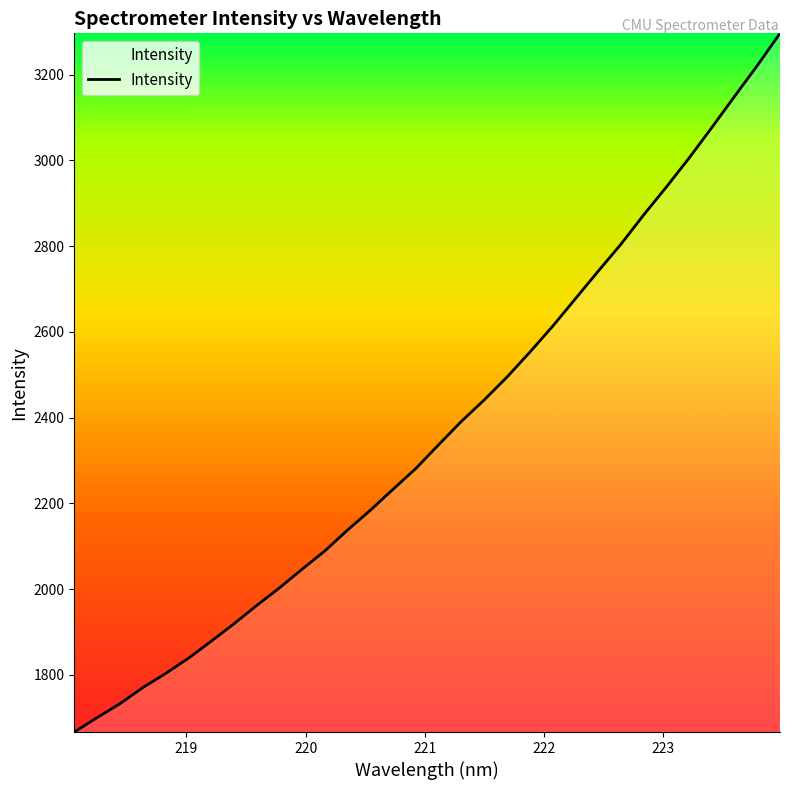

What is the greatest value displayed?

3296.4